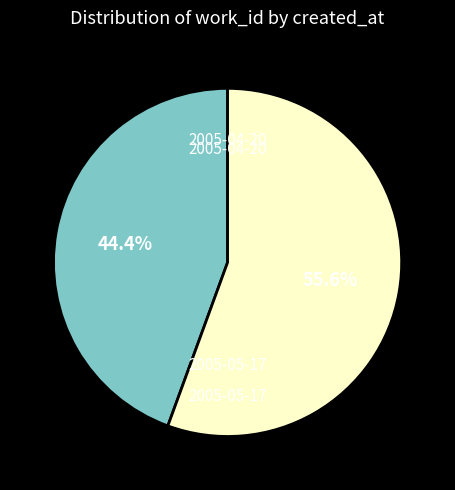

True or false: 2005-05-17 accounts for 65% of the total.

False